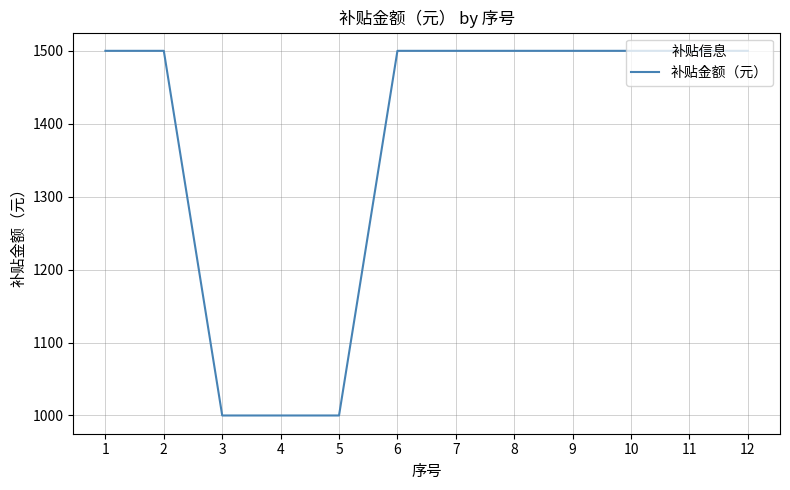

What is the sum of the values at 3 and 4?

2000